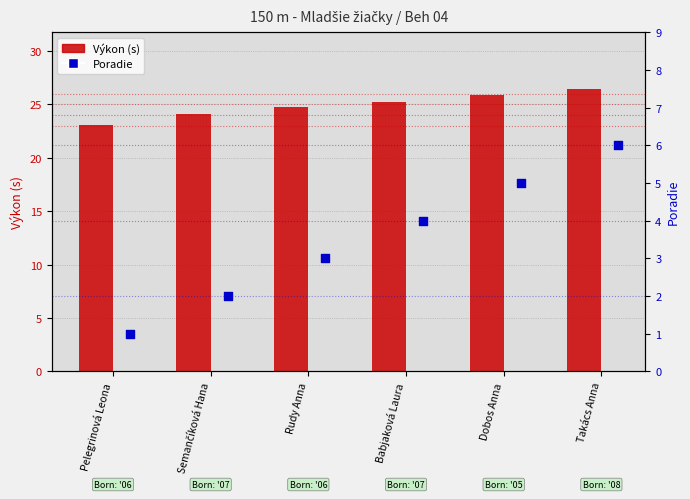

Which series has the largest Y range (max minus min)?

Poradie